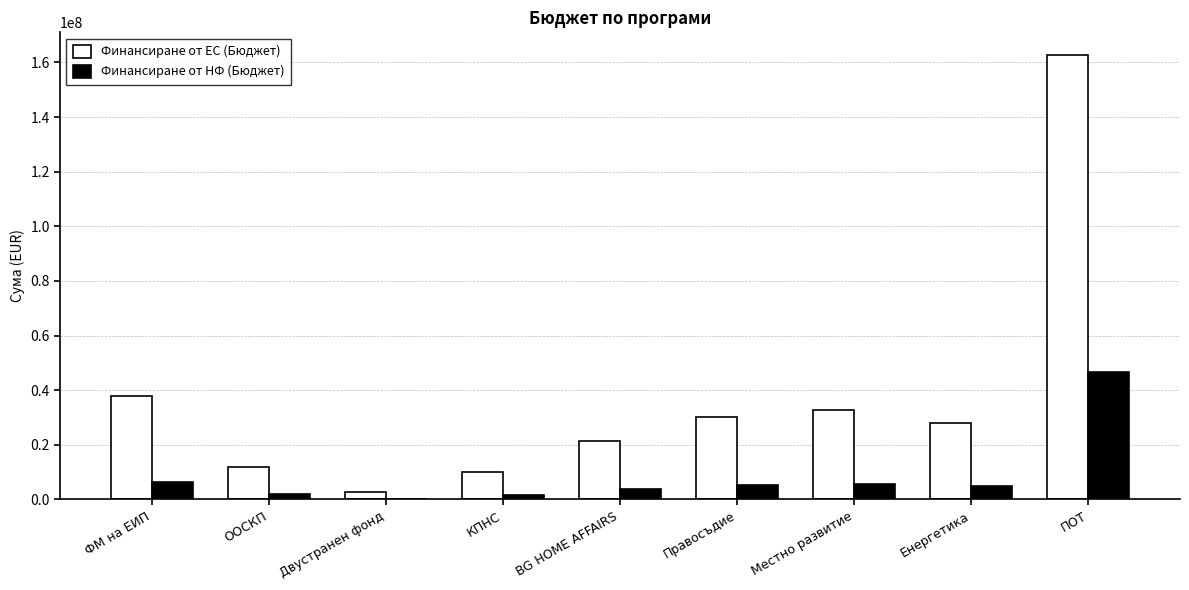

What is the spread (max minus min) of values at КПНС?

8235294.0